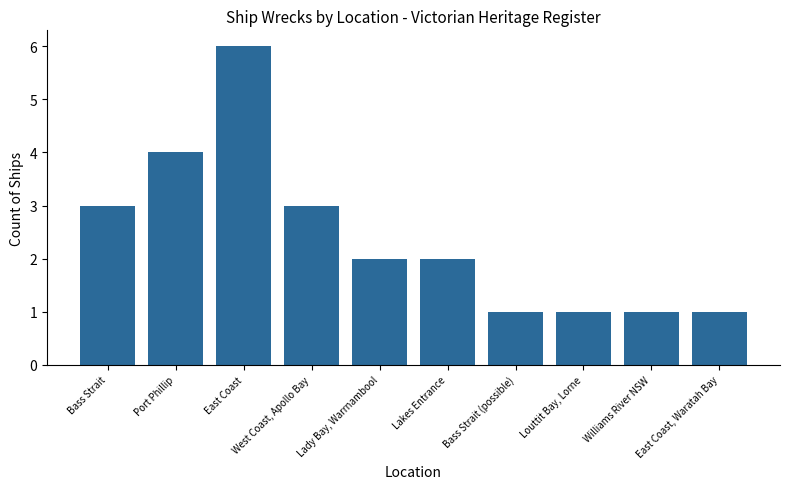

What is the smallest value displayed?

1